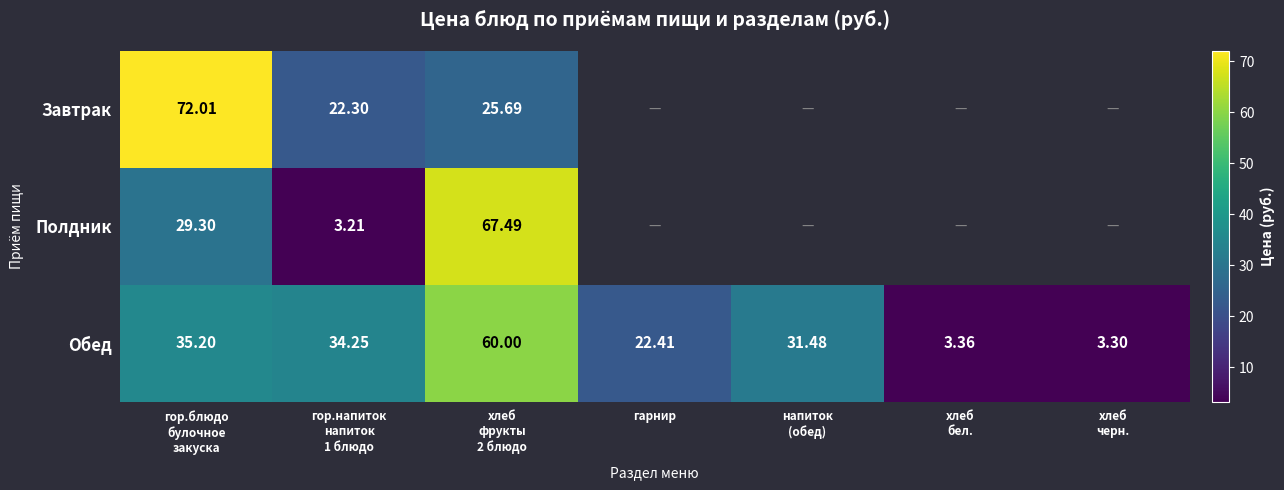

Which has a higher value, гор.напиток
напиток
1 блюдо or гор.блюдо
булочное
закуска?

гор.блюдо
булочное
закуска